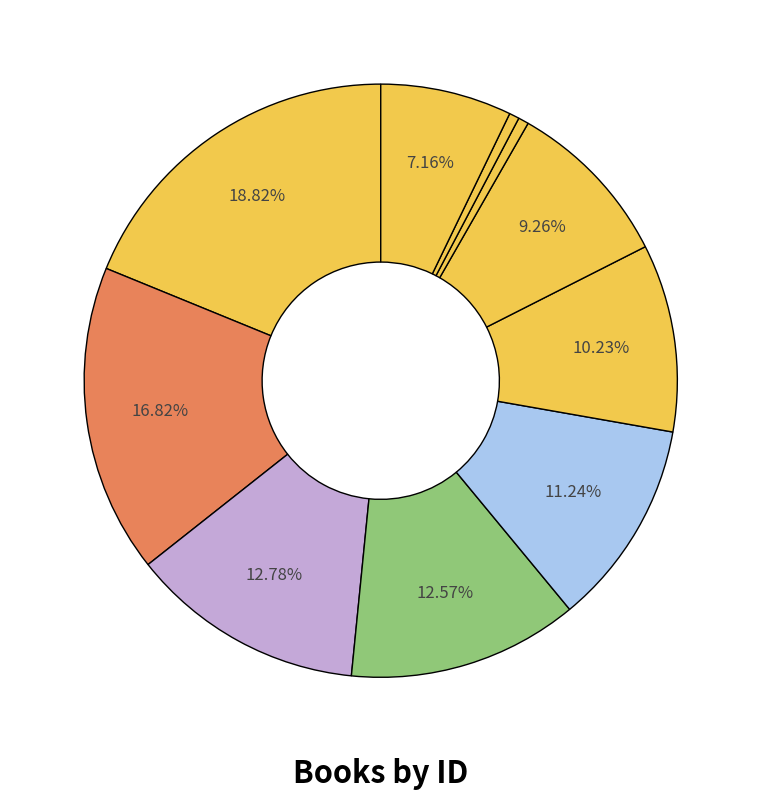

What is the smallest slice in the pie chart?

26